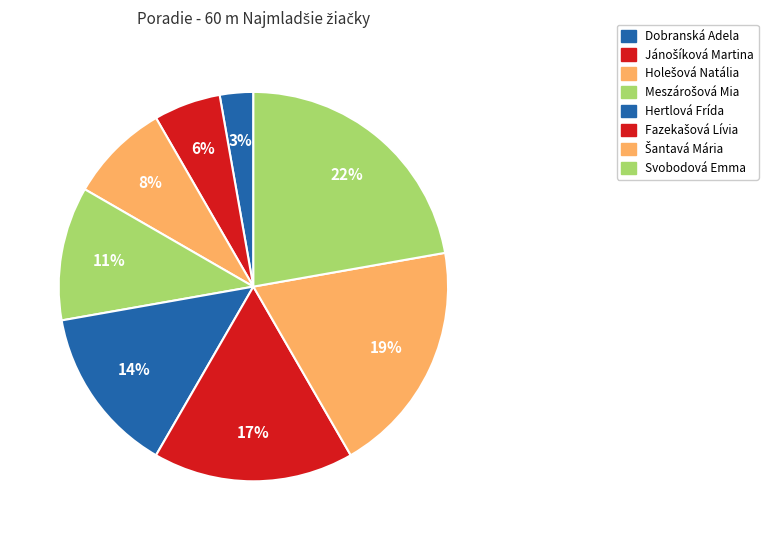

Do Svobodová Emma and Šantavá Mária together represent more than half of the pie?

No